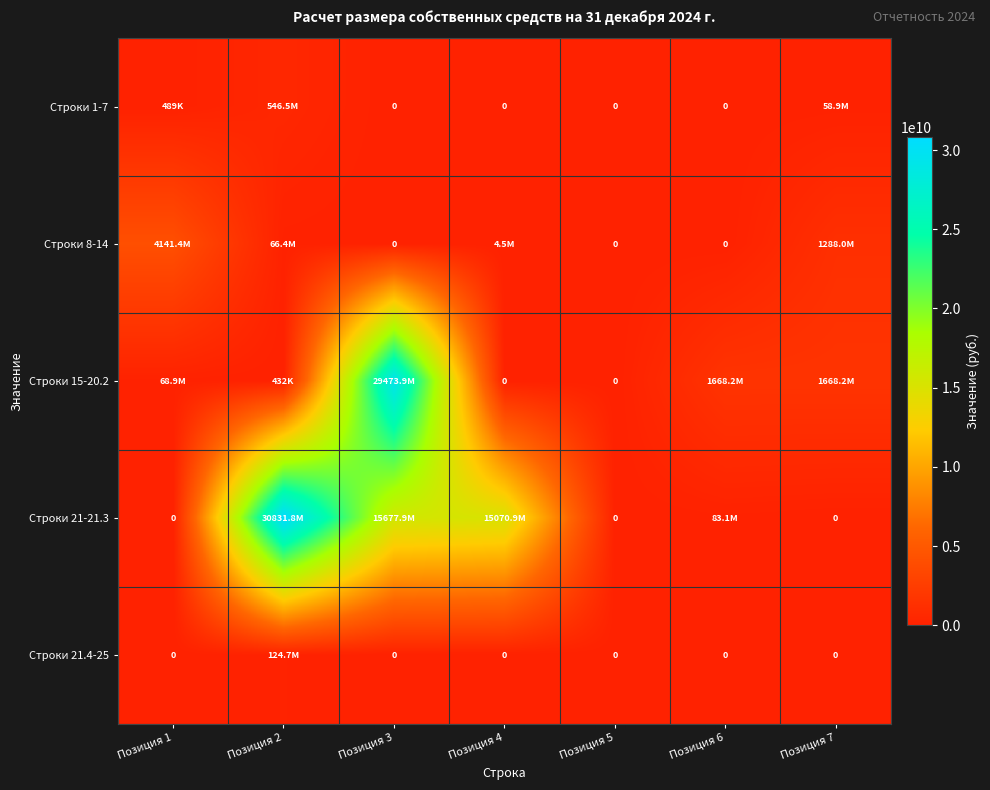

What is the difference between the maximum and minimum values in the Строки 15-20.2 series?

29473875091.3